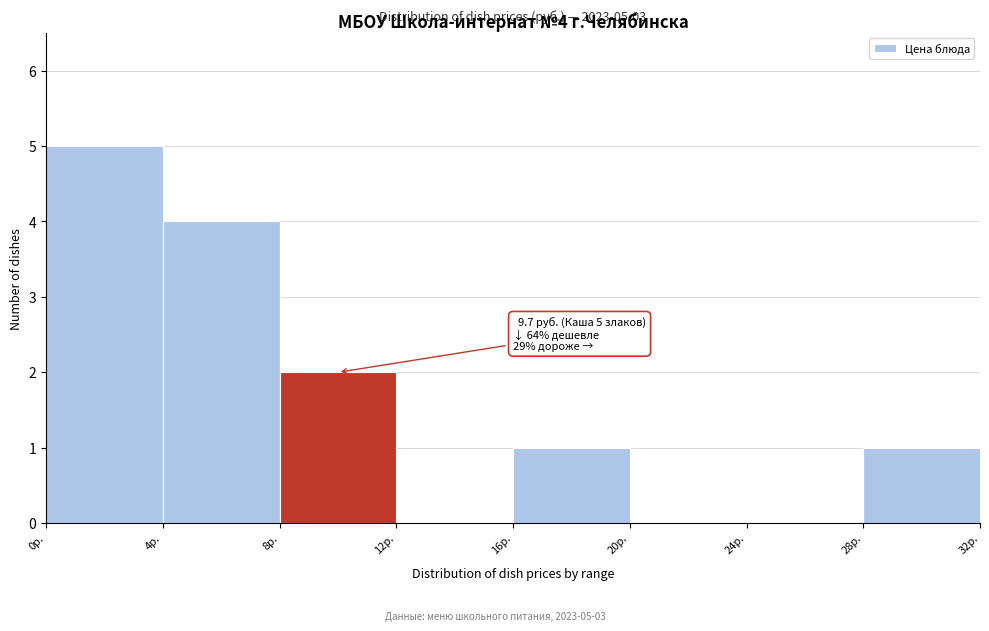

Which range on the x-axis has the tallest bar?

0 to 4